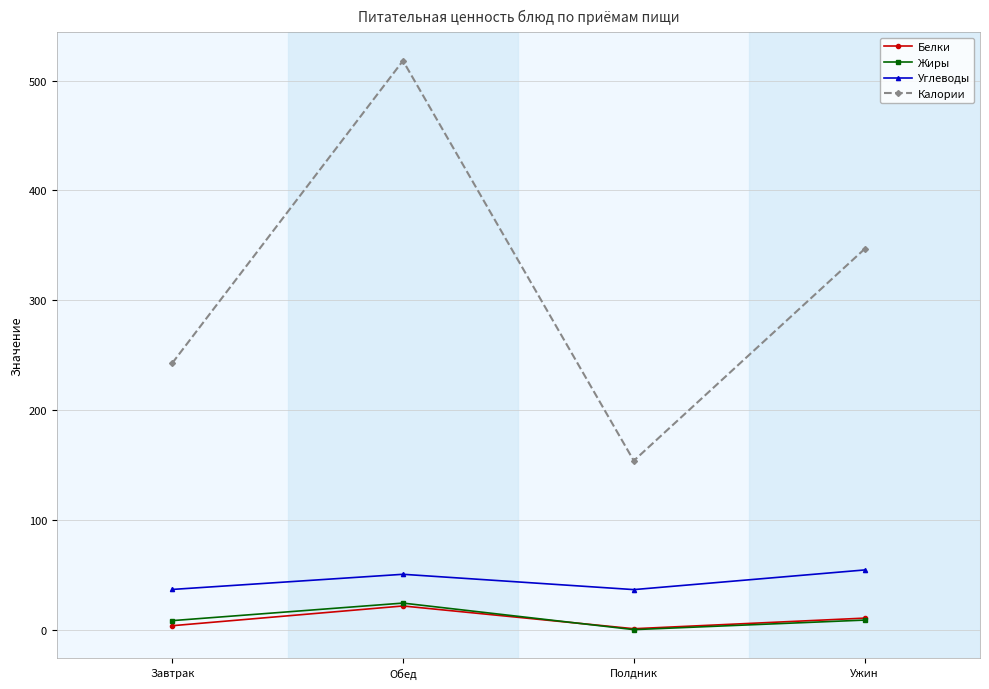

At which category does Жиры reach its first local peak?

Обед